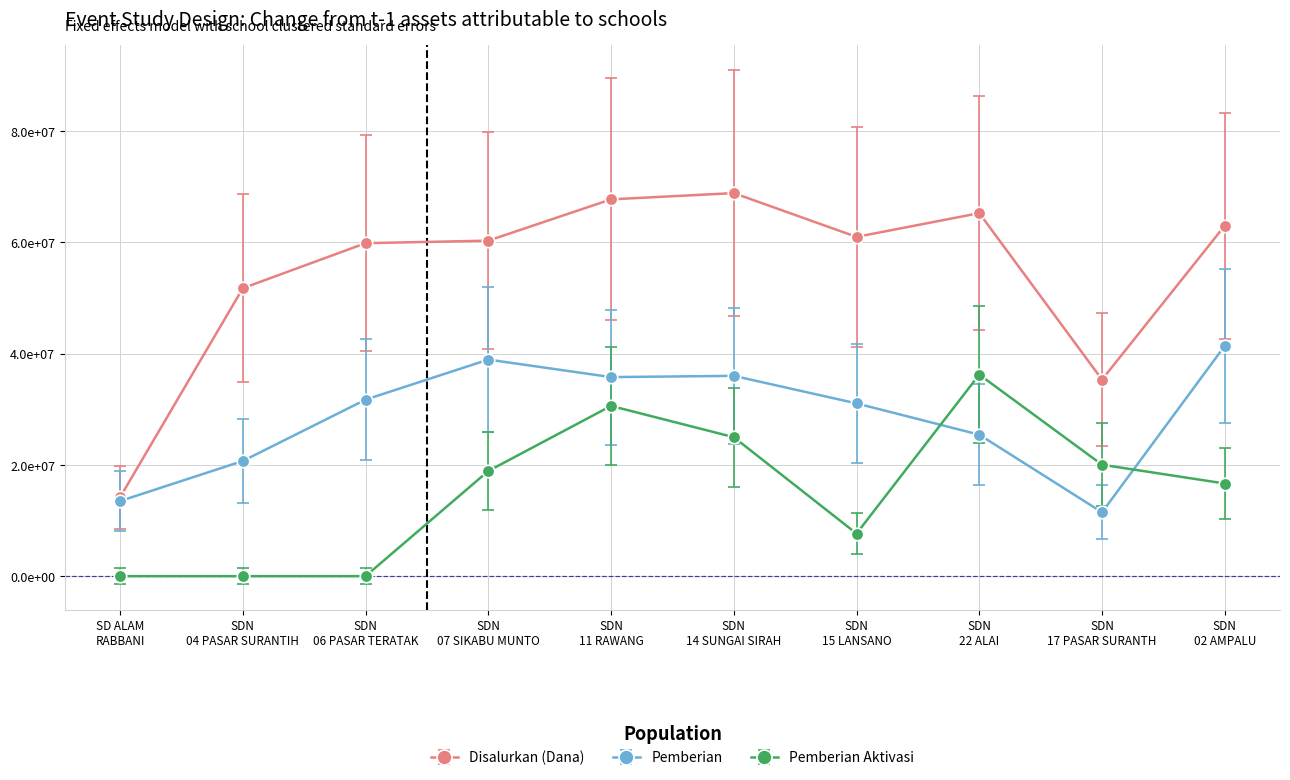

What are all the series names shown in the legend?

Disalurkan (Dana), Pemberian, Pemberian Aktivasi